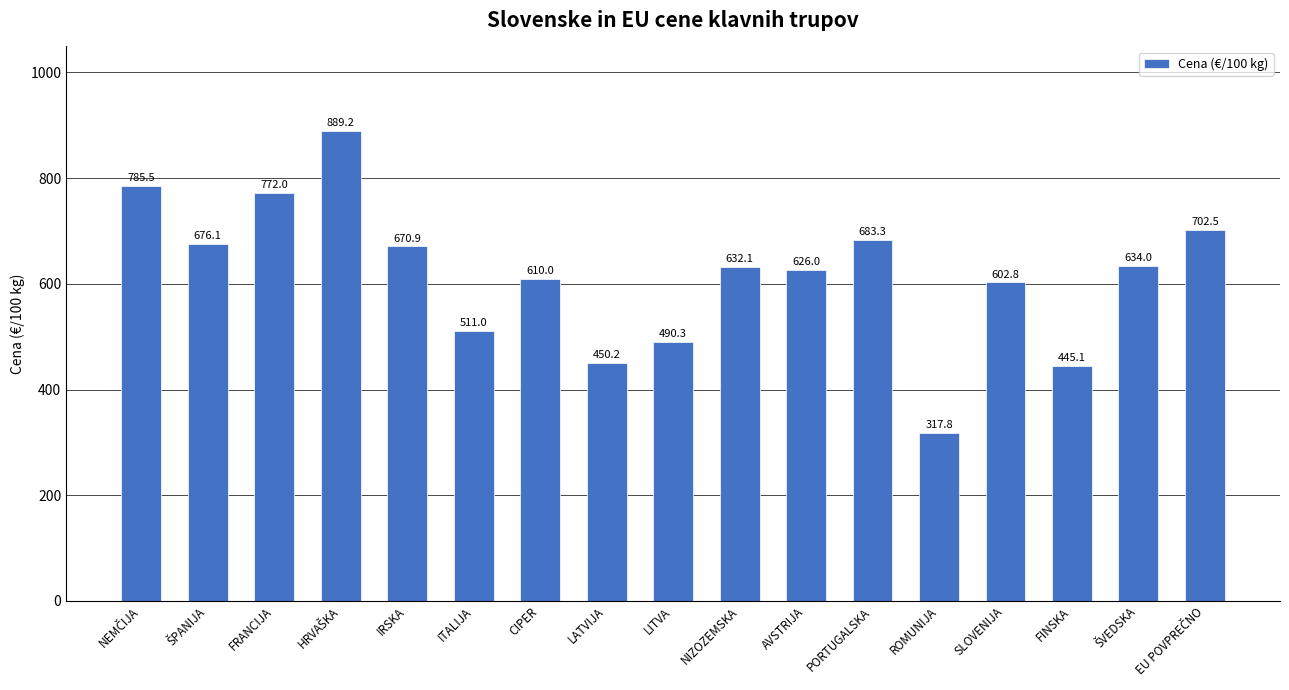

What is the label of the 8th bar from the left?

LATVIJA